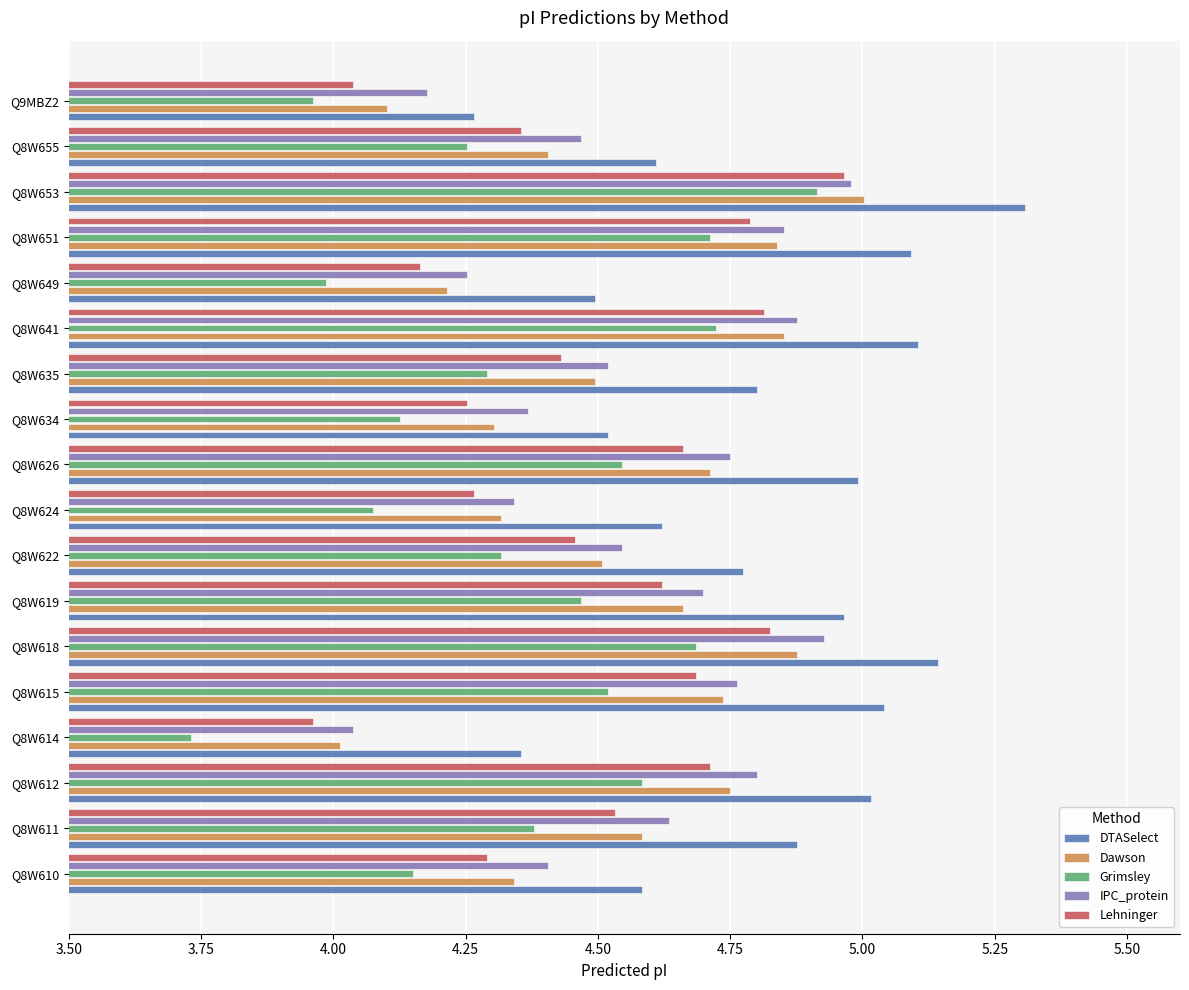

Where is DTASelect nearest to the value 4?

Q9MBZ2